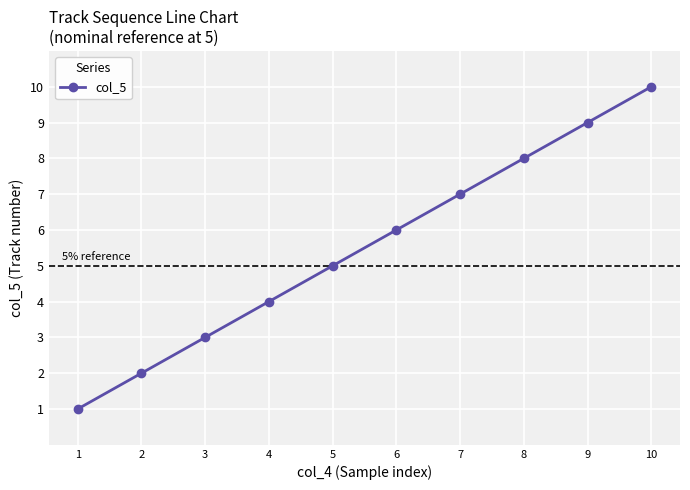

How many lines are shown in the chart?

1